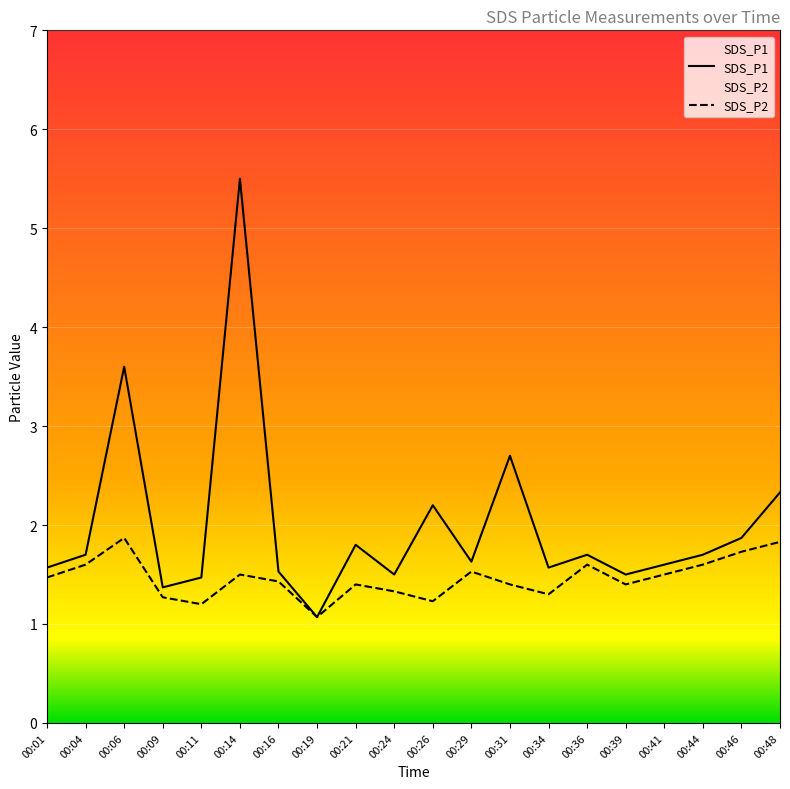

True or false: SDS_P2 and SDS_P1 cross at least once.

False